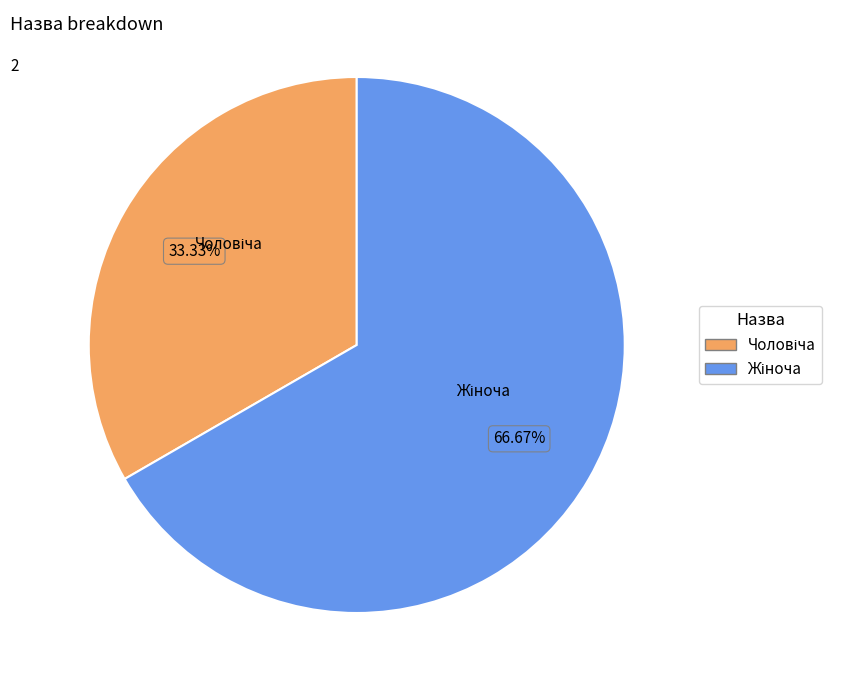

Does any single category account for the majority?

Yes